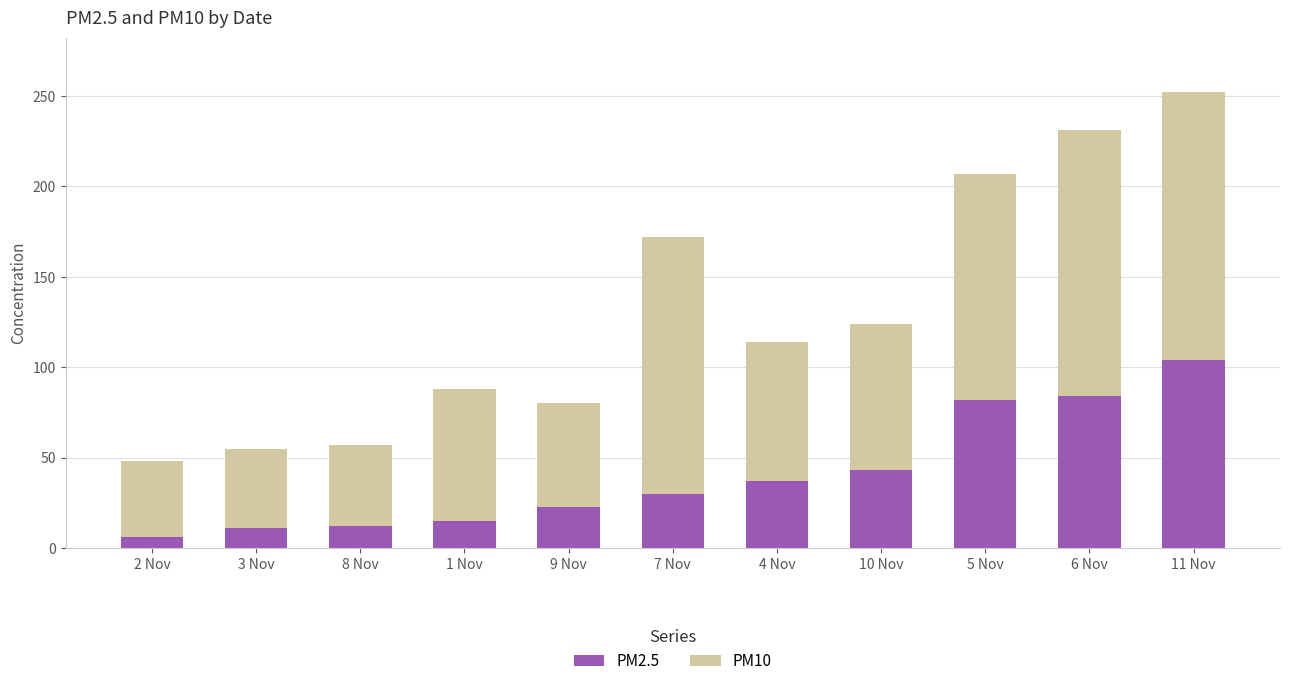

What are all the series names shown in the legend?

PM2.5, PM10